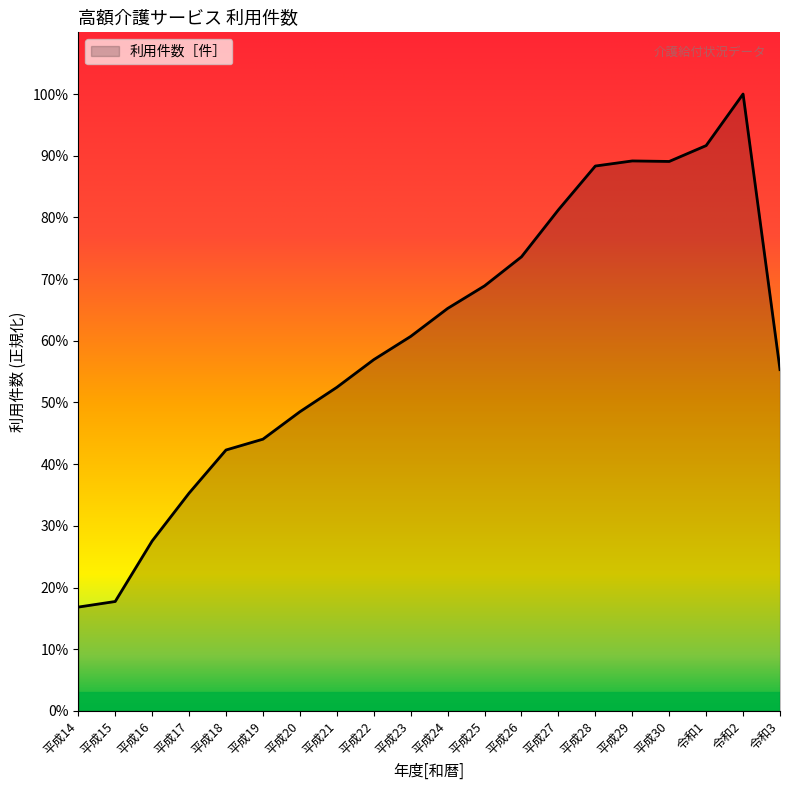

Is it true that the value at 平成30 is 203766?

False